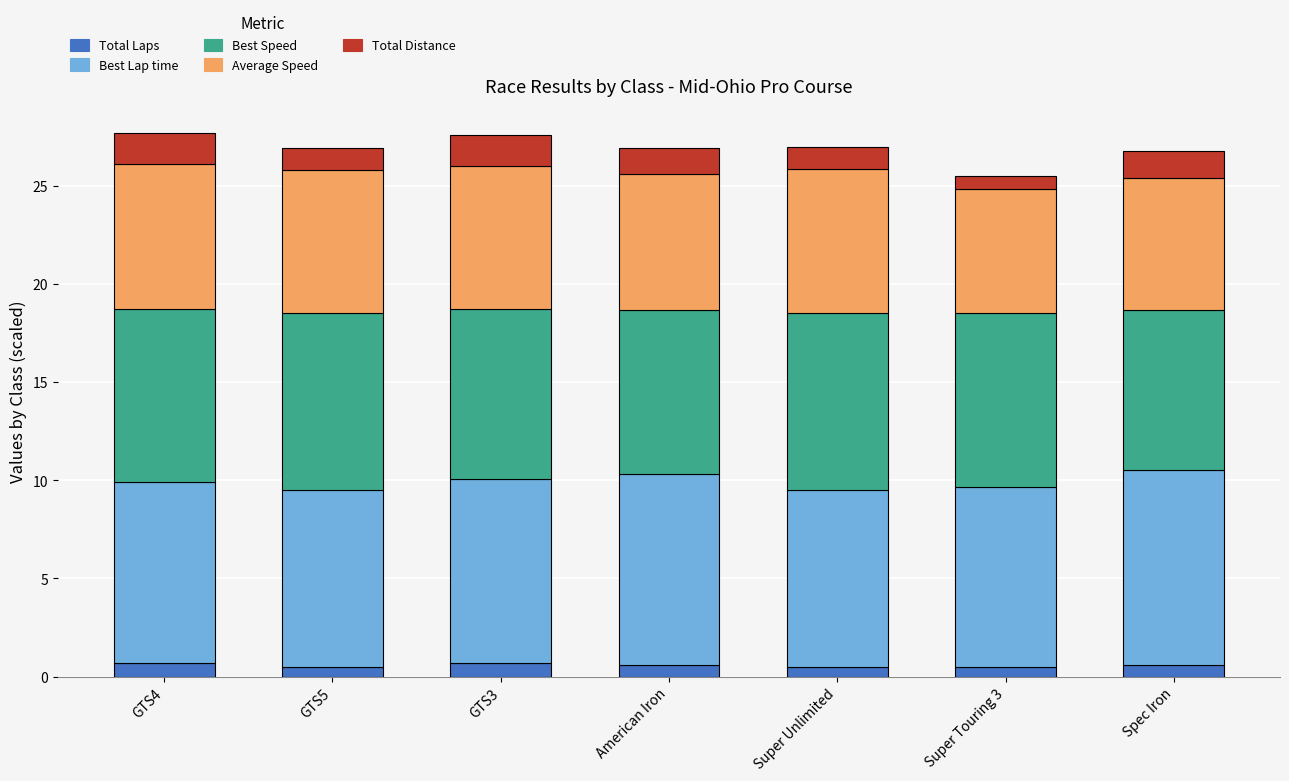

What is the average value of the Total Laps series?

0.6